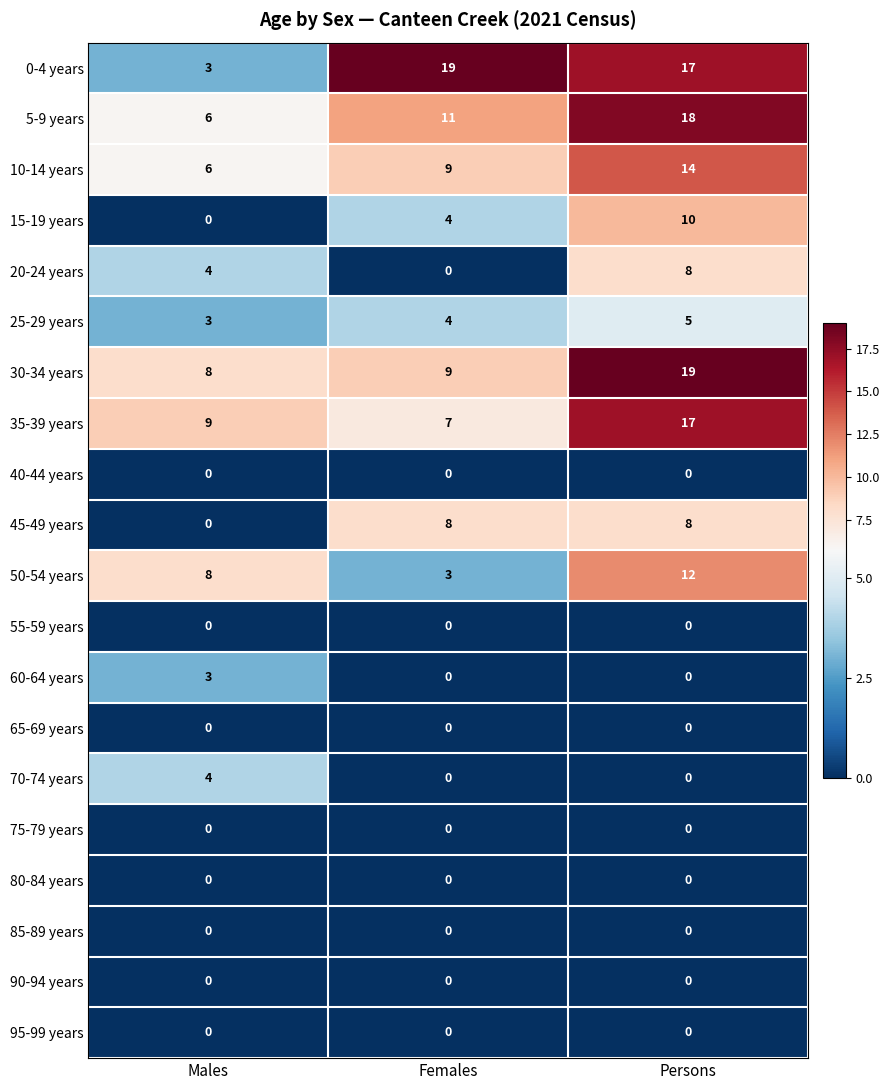

At which category is the sum across all series the highest?

Persons